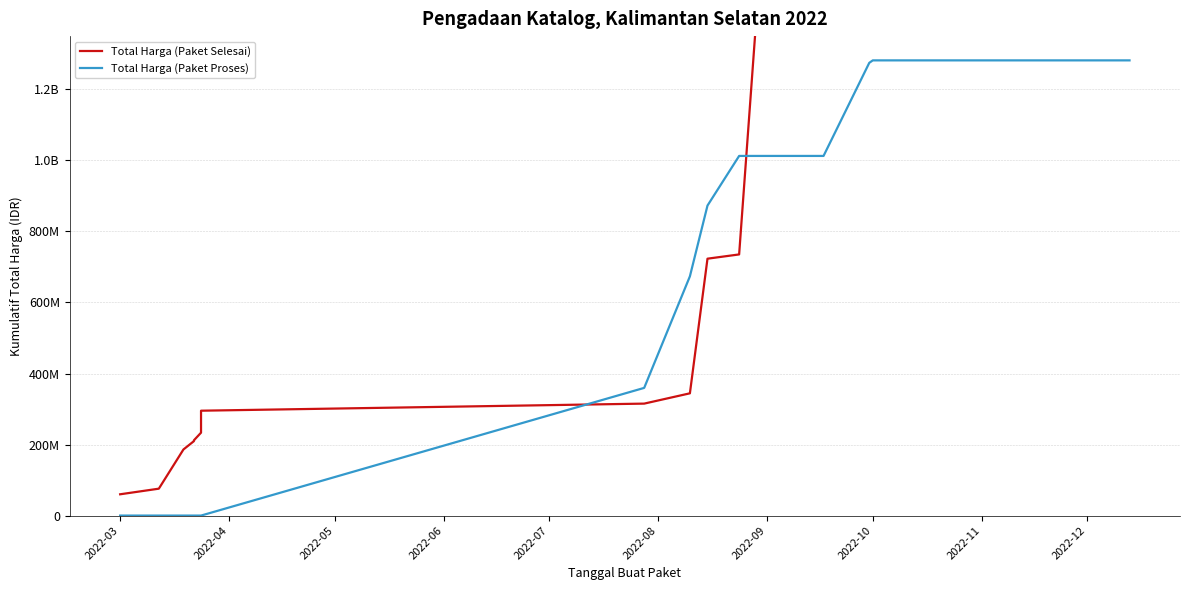

True or false: Total Harga (Paket Proses) has more than 0 interior local peaks.

False